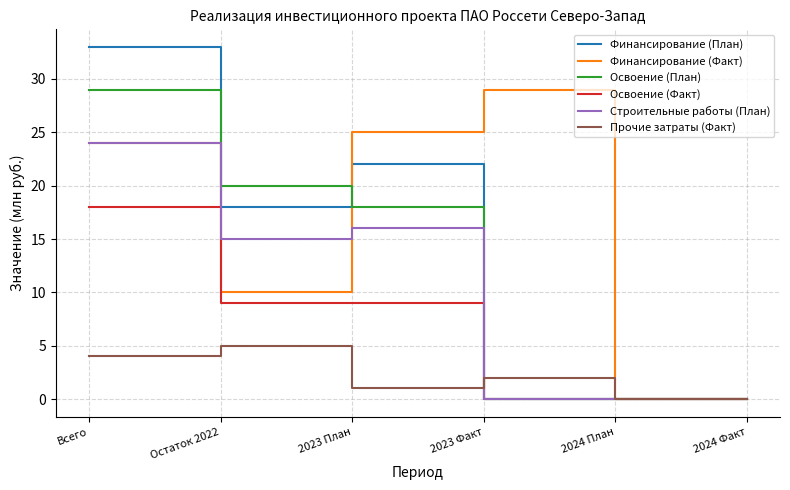

At which label is Освоение (План) closest to 14?

2023 План